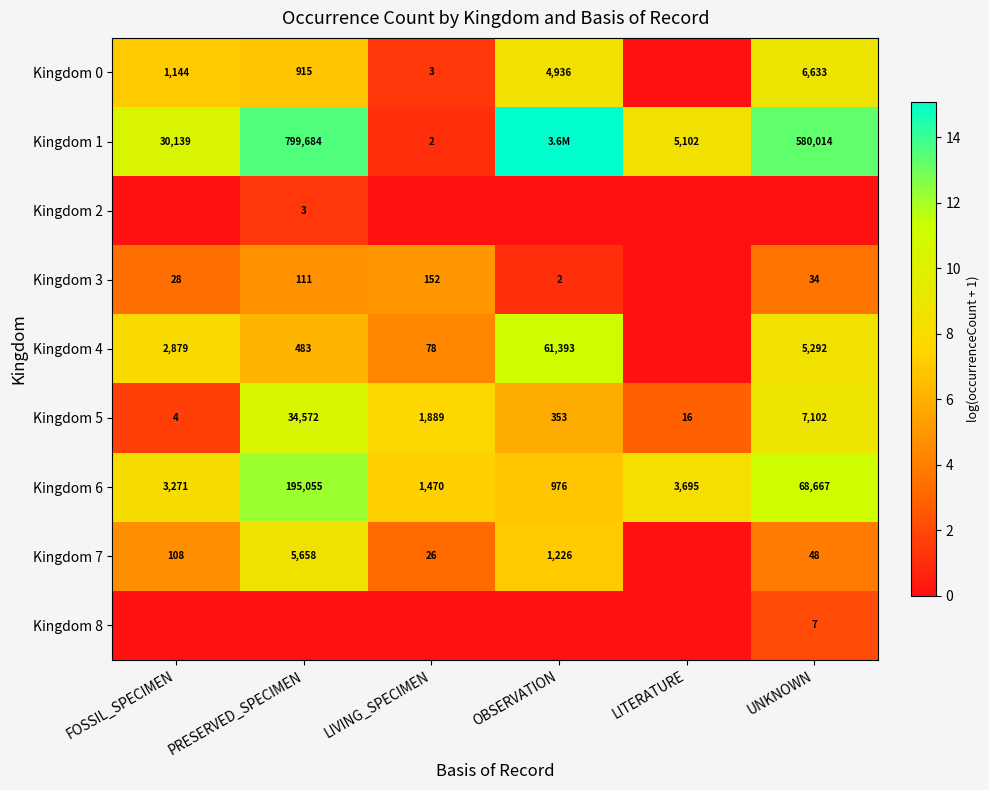

Is it true that Kingdom 4 equals 13.2 at UNKNOWN?

False